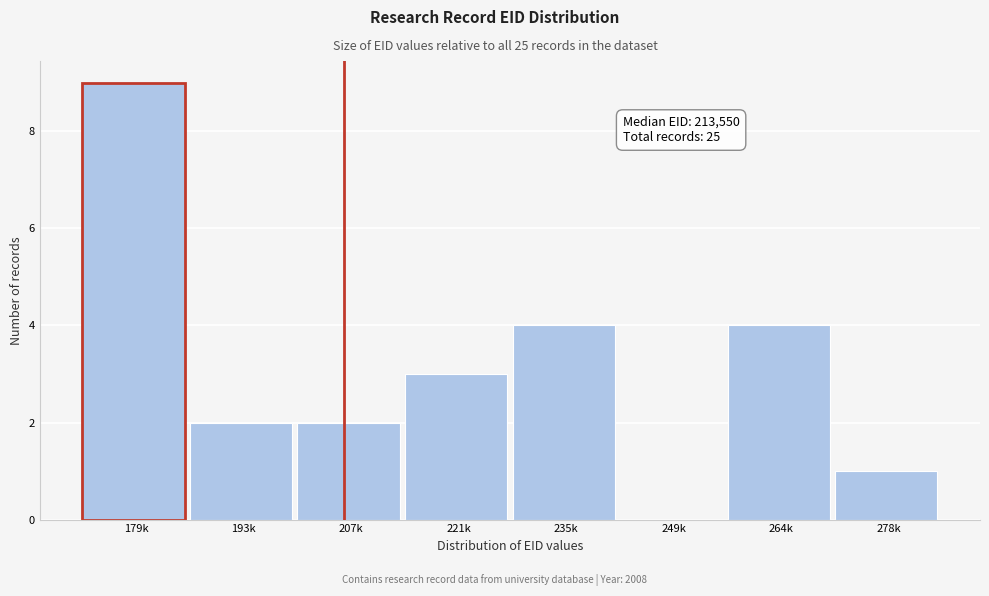

Reading left to right, what are all the values shown in this chart?

179k=9	193k=2	207k=2	221k=3	235k=4	249k=0	264k=4	278k=1